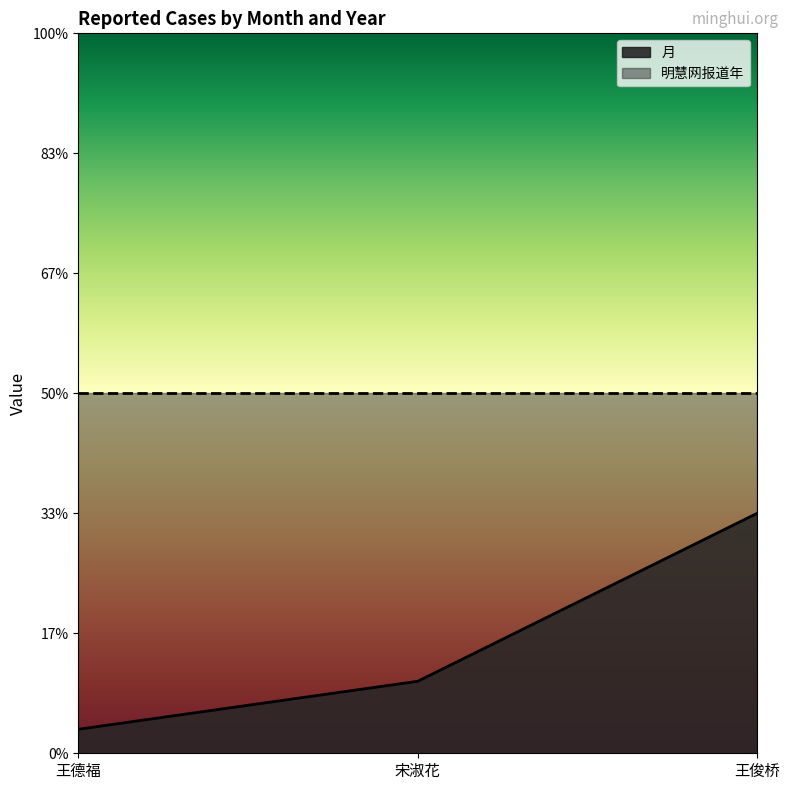

What is the change in value from 王德福 to 宋淑花?

+2